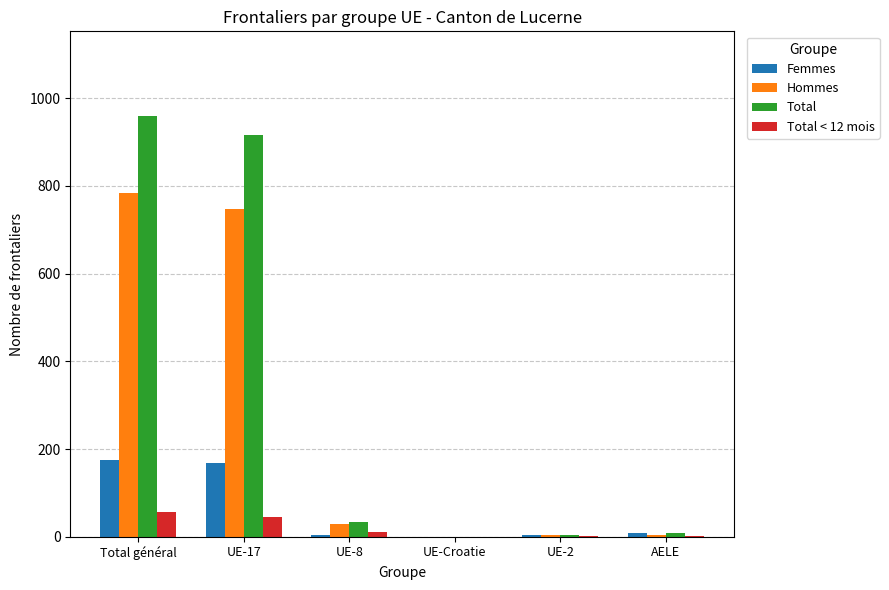

What is the approximate value of Hommes at Total général?

784